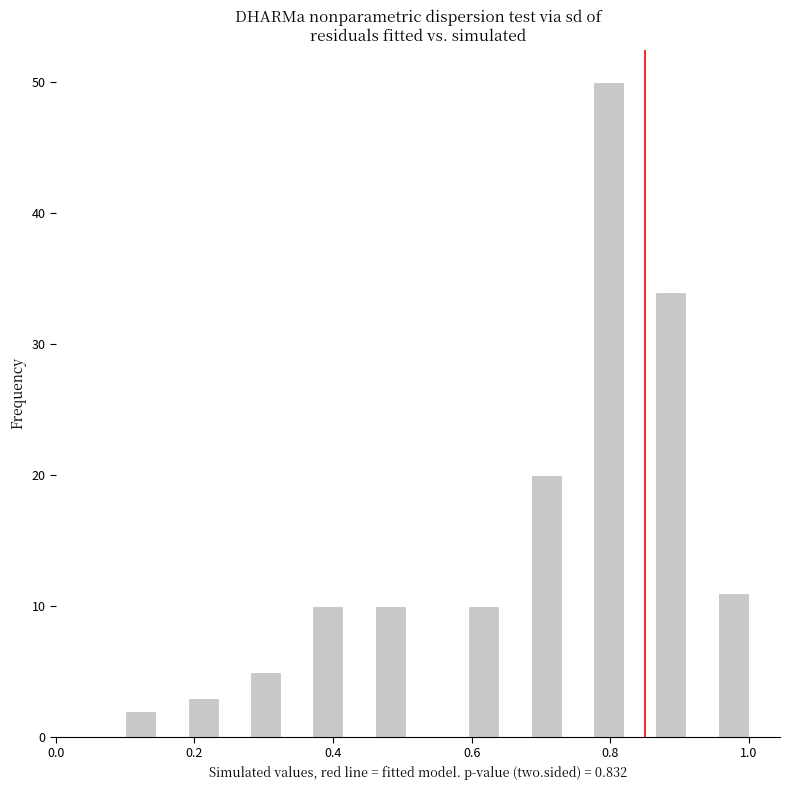

Around what value on the x-axis is the tallest bar? Give the approximate position of its centre, as read against the axis.

0.80